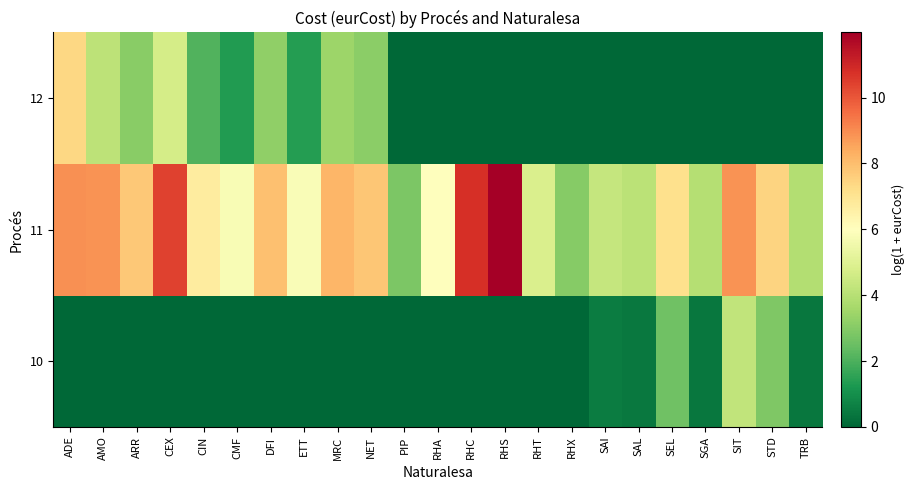

At RHS, list the series in order from largest to smallest.

11, 10, 12